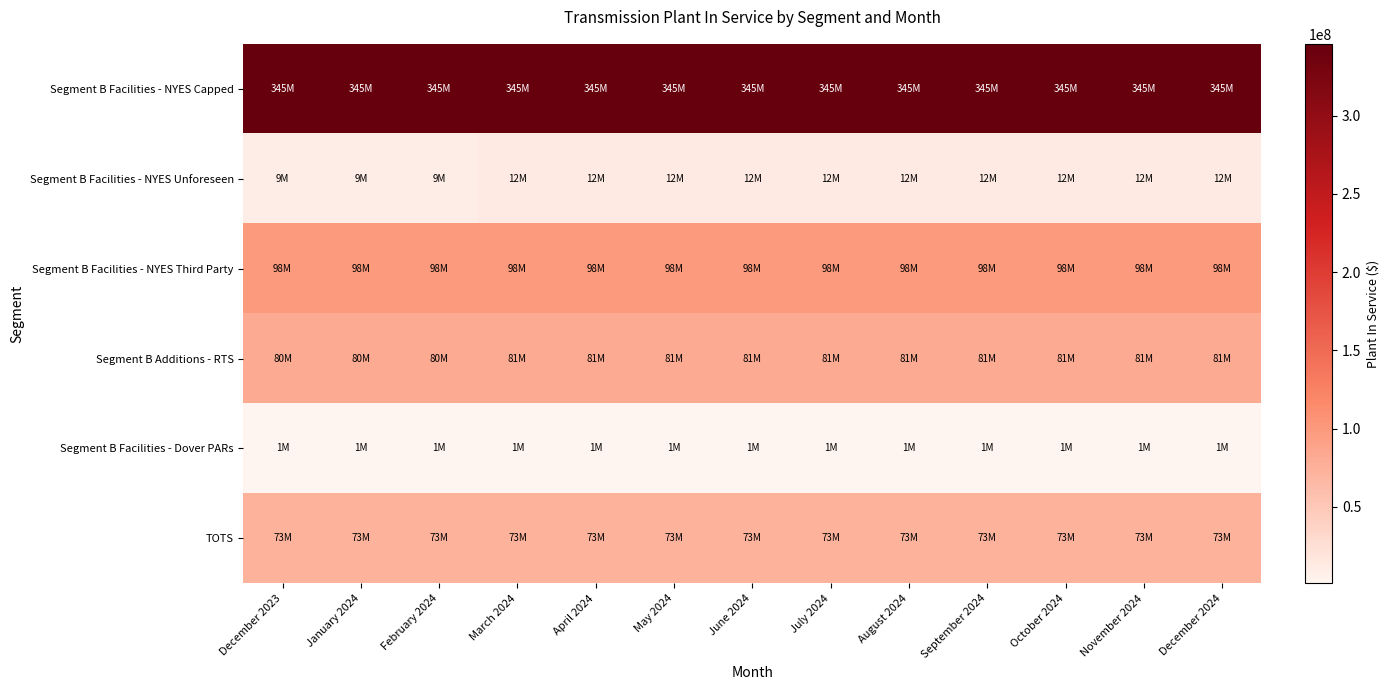

Reading left to right, what are all the values shown in this chart?

Segment B Facilities - NYES Capped: December 2023=345961311	January 2024=345961311	February 2024=345961311	March 2024=345961311	April 2024=345961311	May 2024=345961311	June 2024=345961311	July 2024=345961311	August 2024=345961311	September 2024=345961311	October 2024=345961311	November 2024=345961311	December 2024=345961311
Segment B Facilities - NYES Unforeseen: December 2023=9648686	January 2024=9648686	February 2024=9648686	March 2024=12924205	April 2024=12924205	May 2024=12924205	June 2024=12924205	July 2024=12924205	August 2024=12924205	September 2024=12924205	October 2024=12924205	November 2024=12924205	December 2024=12924205
Segment B Facilities - NYES Third Party: December 2023=98179236	January 2024=98179236	February 2024=98179236	March 2024=98179236	April 2024=98179236	May 2024=98179236	June 2024=98179236	July 2024=98179236	August 2024=98179236	September 2024=98179236	October 2024=98179236	November 2024=98179236	December 2024=98179236
Segment B Additions - RTS: December 2023=80894535	January 2024=80894535	February 2024=80894535	March 2024=81894535	April 2024=81894535	May 2024=81894535	June 2024=81894535	July 2024=81894535	August 2024=81894535	September 2024=81894535	October 2024=81894535	November 2024=81894535	December 2024=81894535
Segment B Facilities - Dover PARs: December 2023=1059825	January 2024=1059825	February 2024=1059825	March 2024=1059825	April 2024=1059825	May 2024=1059825	June 2024=1059825	July 2024=1059825	August 2024=1059825	September 2024=1059825	October 2024=1059825	November 2024=1059825	December 2024=1059825
TOTS: December 2023=73771991	January 2024=73771991	February 2024=73771991	March 2024=73771991	April 2024=73771991	May 2024=73771991	June 2024=73771991	July 2024=73771991	August 2024=73771991	September 2024=73771991	October 2024=73771991	November 2024=73771991	December 2024=73771991